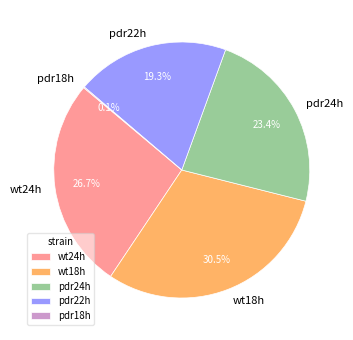

Which slice is the largest?

wt18h